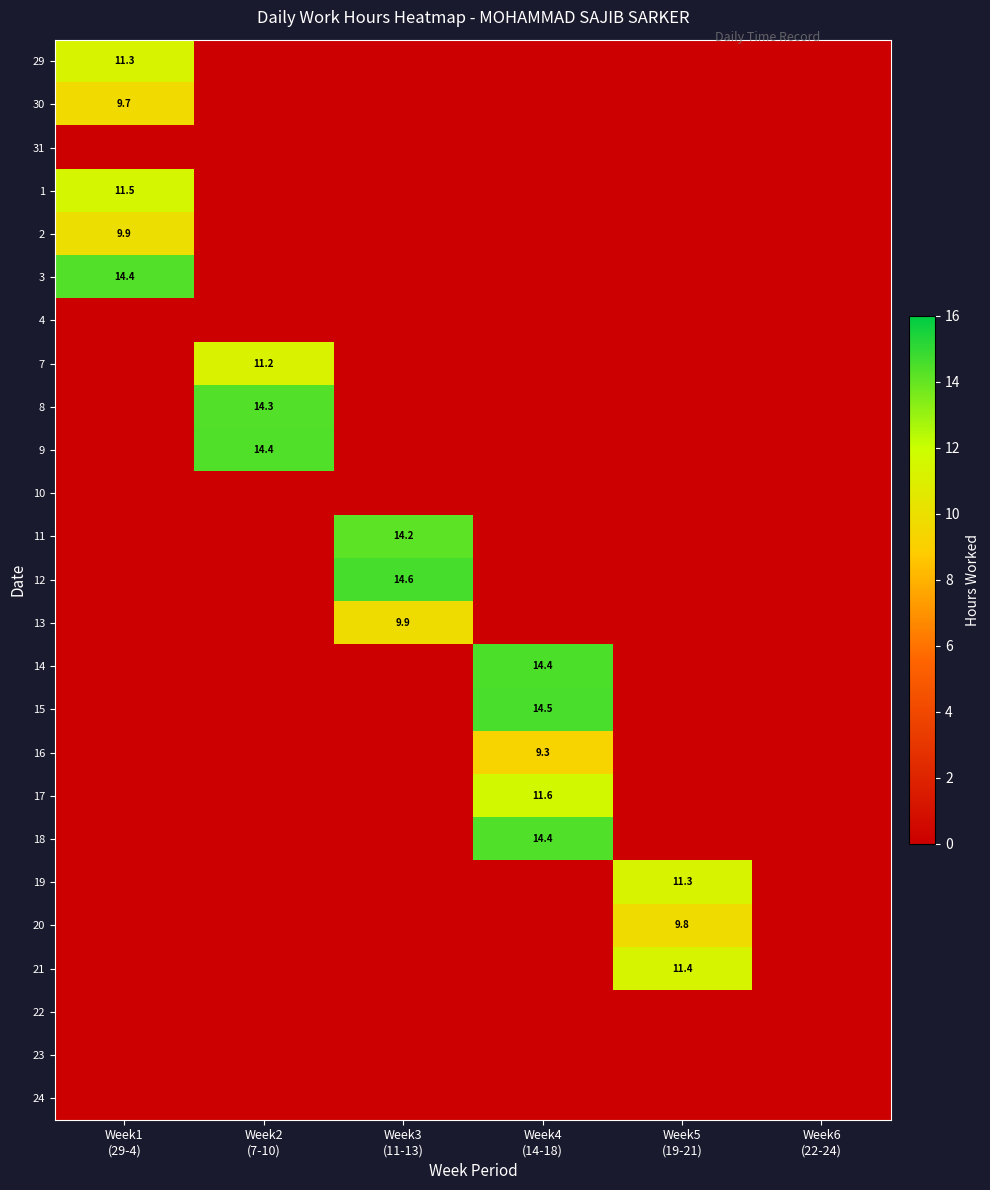

Between Week4 (14-18) and Week6 (22-24), which series saw the biggest shift?

15